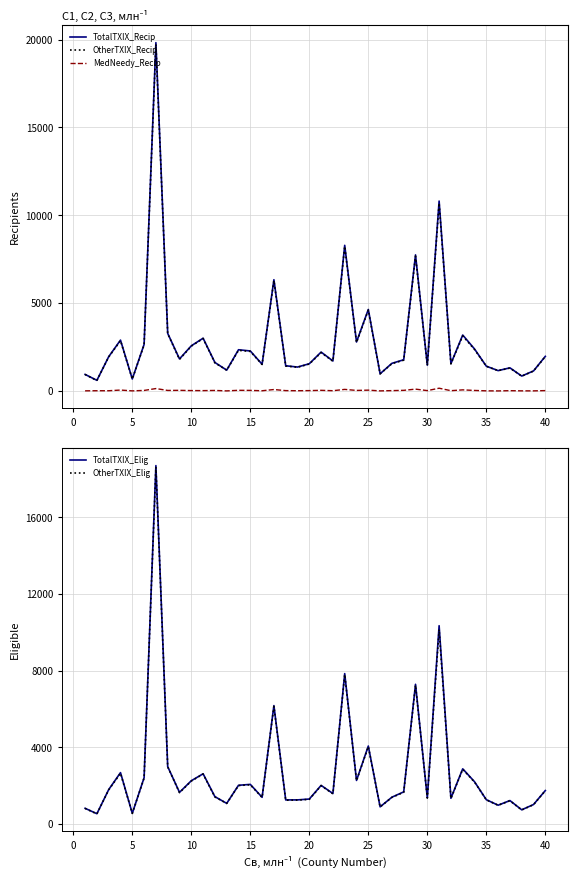

Reading left to right, list all the values displayed in this chart.

TotalTXIX_Recip: 943	606	1951	2895	683	2650	19830	3281	1824	2571	3004	1622	1186	2347	2277	1520	6334	1435	1362	1550	2214	1708	8291	2788	4639	979	1573	1777	7747	1471	10811	1555	3185	2391	1411	1159	1317	849	1141	1971
OtherTXIX_Recip: 937	595	1939	2863	677	2628	19743	3260	1800	2553	2987	1602	1184	2313	2253	1510	6286	1422	1350	1535	2187	1695	8233	2762	4603	975	1556	1754	7677	1456	10694	1545	3133	2364	1407	1158	1305	843	1135	1958
MedNeedy_Recip: 8	14	13	52	6	31	137	30	36	23	20	30	5	38	33	12	82	20	14	21	37	15	90	31	47	5	20	36	105	21	157	16	63	30	8	3	17	7	6	21
TotalTXIX_Elig: 816	533	1791	2676	553	2410	18690	2990	1648	2253	2616	1423	1073	2016	2063	1390	6172	1253	1254	1299	2011	1587	7841	2269	4063	891	1395	1673	7283	1359	10340	1338	2875	2201	1264	977	1219	737	1013	1742
OtherTXIX_Elig: 811	524	1777	2643	550	2396	18616	2979	1632	2238	2603	1410	1070	2003	2042	1383	6130	1238	1246	1282	1997	1573	7792	2259	4030	888	1386	1649	7237	1351	10140	1329	2851	2185	1259	975	1211	730	1006	1734